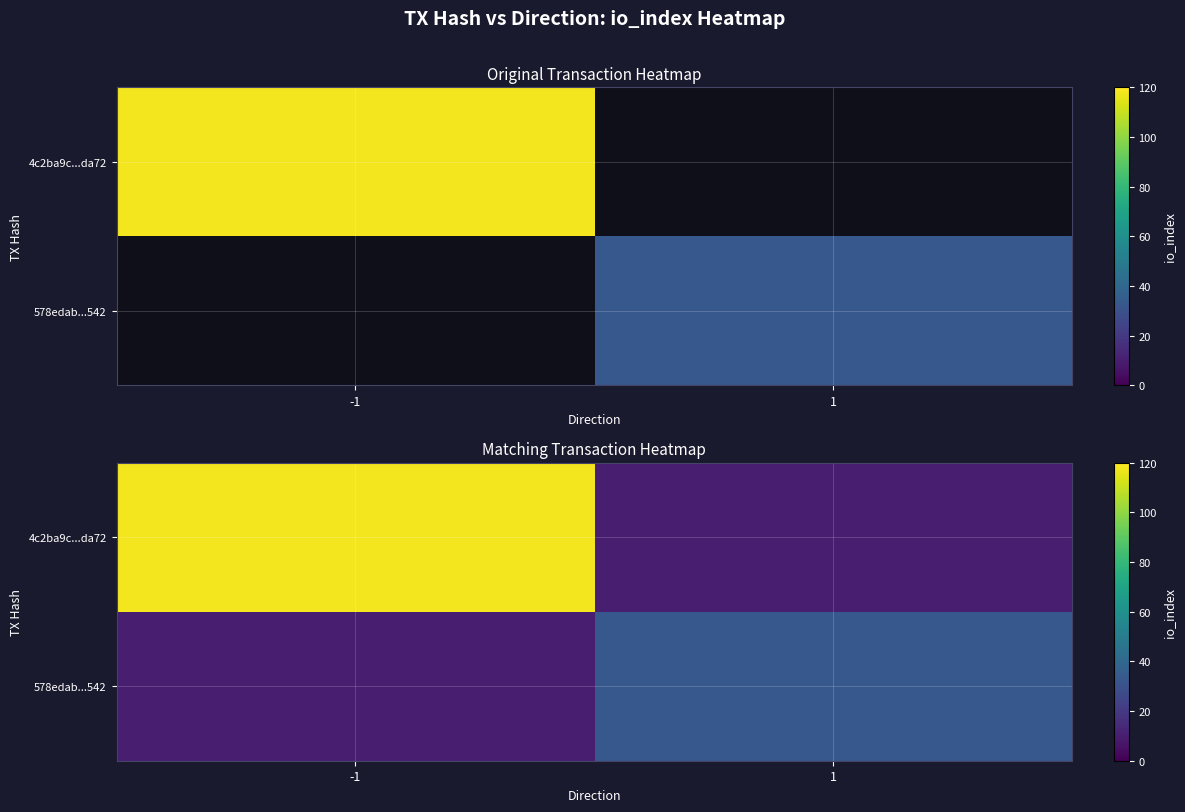

At which label is 4c2ba9c...da72 closest to 64?

-1